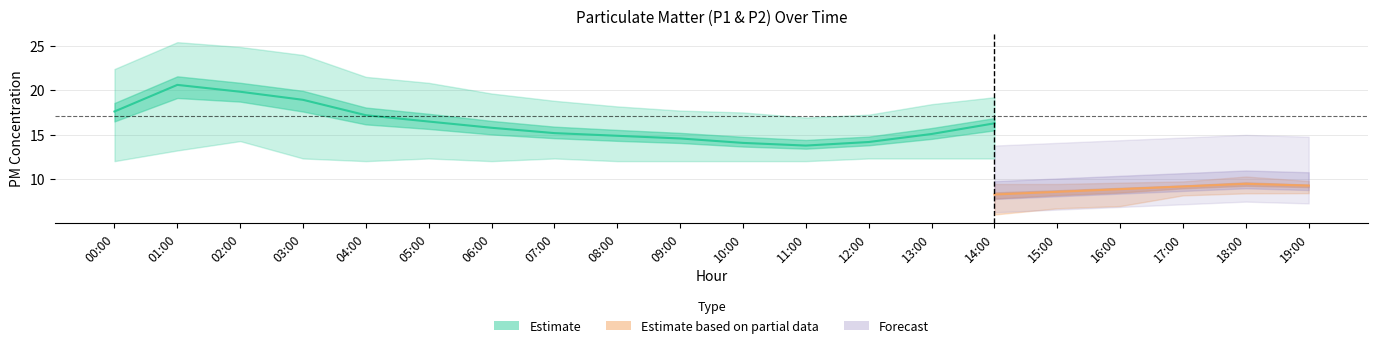

How many interior local peaks does the P2 series have?

2